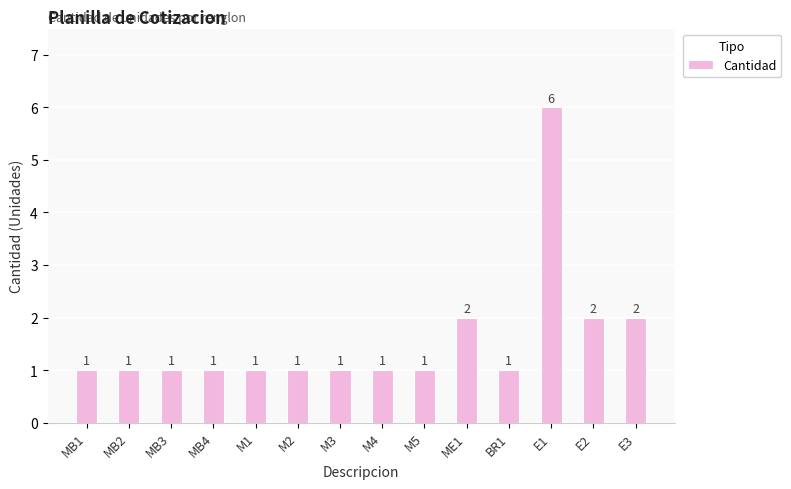

Is it true that the value at MB2 is 2?

False